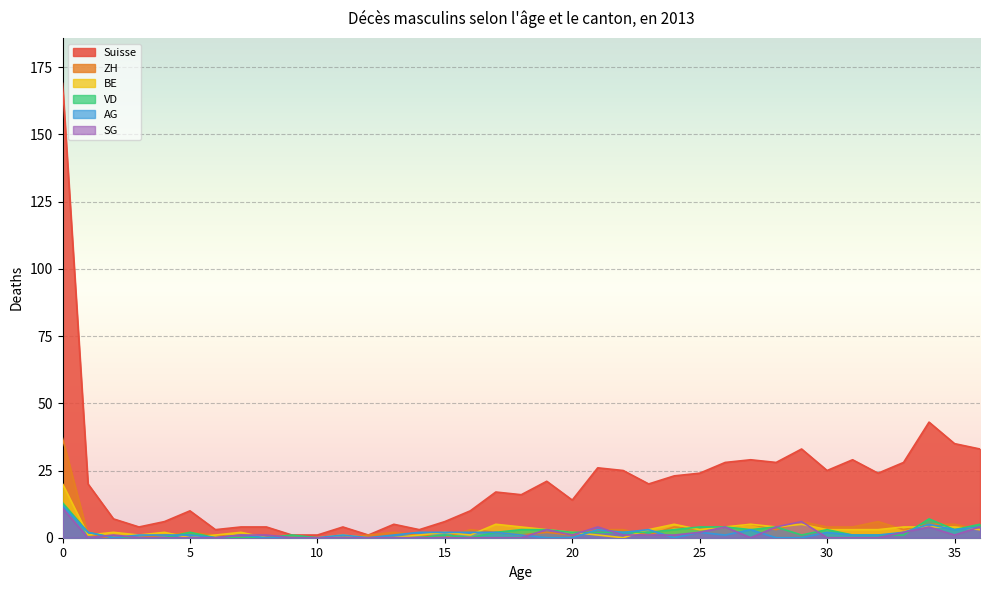

Reading left to right, what are all the values shown in this chart?

Suisse: 0=169	1=20	2=7	3=4	4=6	5=10	6=3	7=4	8=4	9=1	10=1	11=4	12=1	13=5	14=3	15=6	16=10	17=17	18=16	19=21	20=14	21=26	22=25	23=20	24=23	25=24	26=28	27=29	28=28	29=33	30=25	31=29	32=24	33=28	34=43	35=35	36=33
ZH: 0=37	1=1	2=0	3=0	4=1	5=2	6=1	7=0	8=0	9=0	10=0	11=0	12=1	13=2	14=1	15=0	16=3	17=2	18=1	19=2	20=1	21=3	22=3	23=1	24=4	25=3	26=4	27=5	28=3	29=6	30=4	31=4	32=6	33=3	34=5	35=5	36=3
BE: 0=20	1=1	2=2	3=1	4=2	5=0	6=1	7=2	8=0	9=0	10=0	11=1	12=0	13=0	14=1	15=2	16=1	17=5	18=4	19=3	20=2	21=1	22=0	23=3	24=5	25=3	26=4	27=5	28=4	29=5	30=3	31=3	32=3	33=4	34=4	35=4	36=3
VD: 0=13	1=2	2=0	3=0	4=0	5=2	6=0	7=0	8=0	9=1	10=0	11=0	12=0	13=0	14=0	15=1	16=0	17=2	18=3	19=3	20=2	21=2	22=2	23=2	24=3	25=4	26=4	27=3	28=4	29=1	30=3	31=1	32=1	33=1	34=7	35=3	36=5
AG: 0=12	1=2	2=0	3=1	4=1	5=1	6=0	7=1	8=0	9=0	10=0	11=1	12=0	13=1	14=2	15=2	16=2	17=2	18=1	19=0	20=0	21=3	22=2	23=3	24=0	25=2	26=1	27=3	28=0	29=0	30=2	31=1	32=1	33=2	34=5	35=3	36=4
SG: 0=11	1=0	2=1	3=0	4=0	5=0	6=0	7=1	8=1	9=0	10=0	11=0	12=0	13=0	14=0	15=0	16=0	17=0	18=0	19=3	20=1	21=4	22=1	23=1	24=1	25=2	26=4	27=0	28=4	29=6	30=0	31=0	32=0	33=2	34=4	35=1	36=4